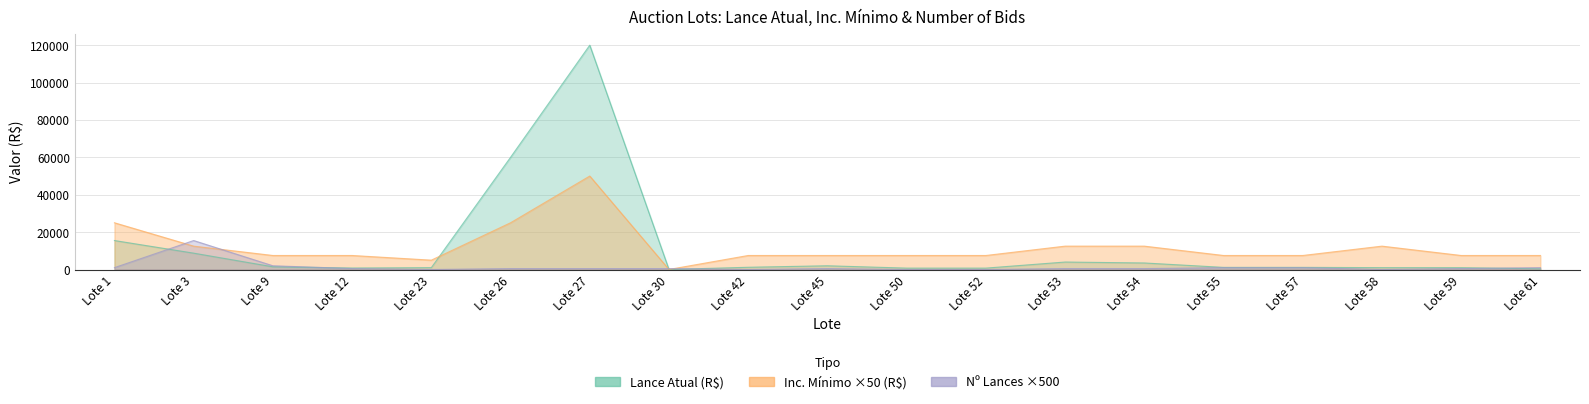

The Inc. Mínimo (R$) series shows 7500 at Lote 12. True or false?

True